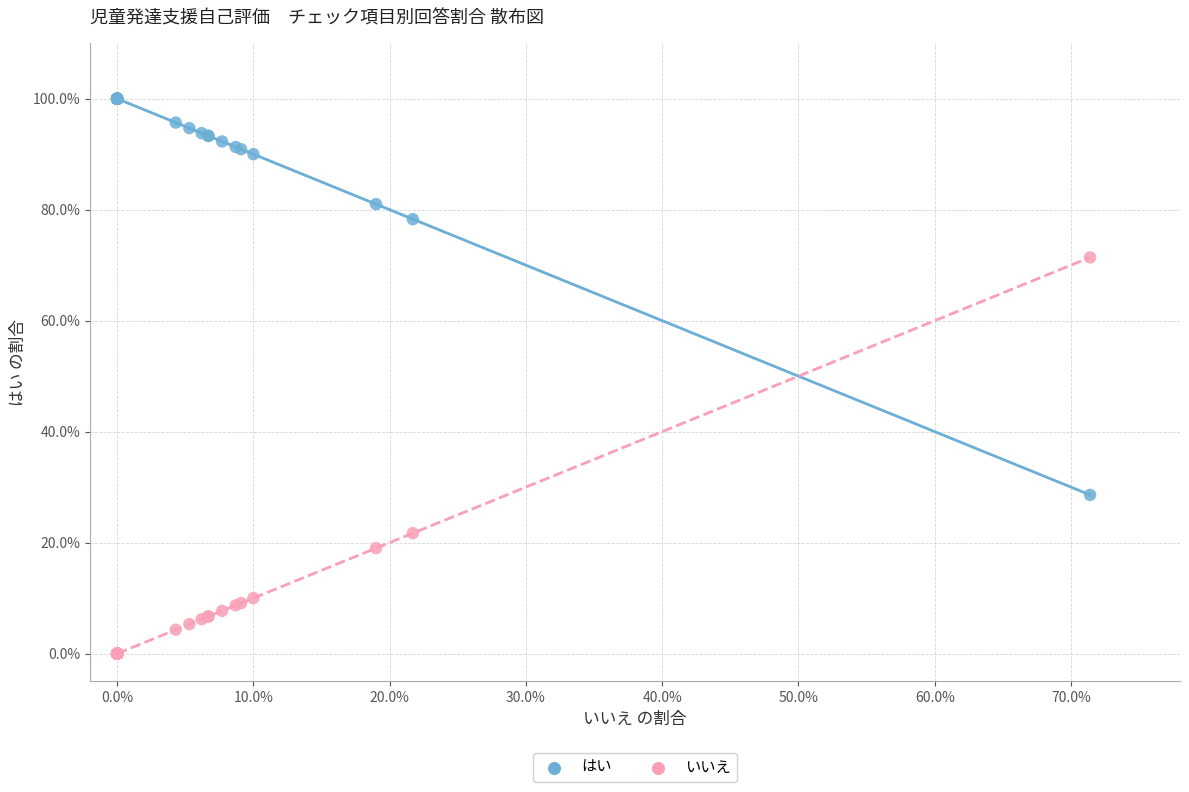

Which series contains the highest Y value?

はい